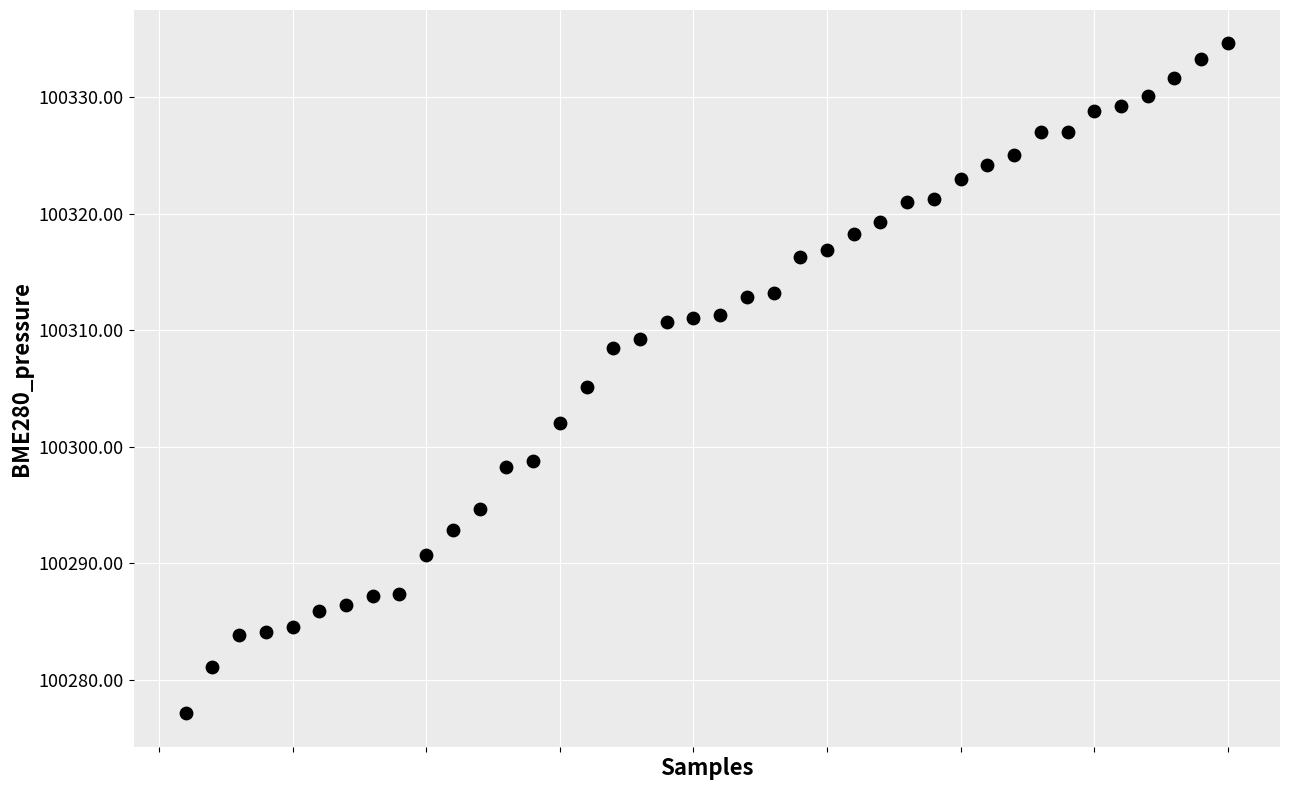

What is the range of Y values (max minus min)?

57.4